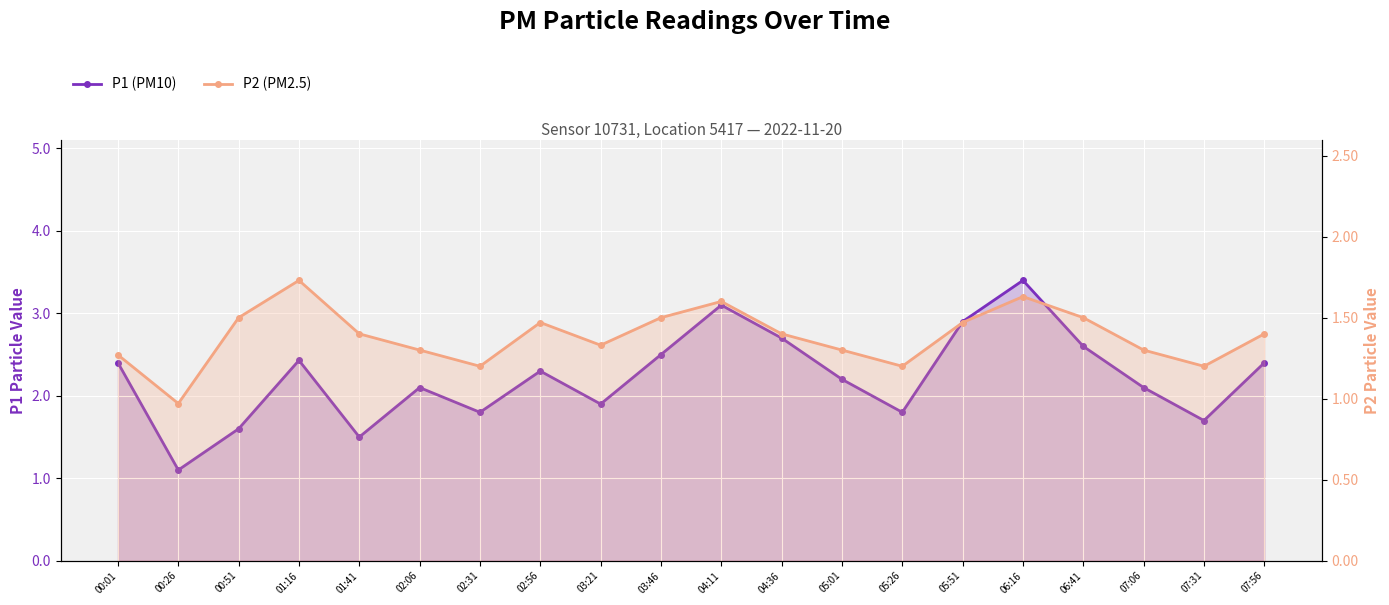

True or false: P1 (PM10) and P2 (PM2.5) intersect in this chart.

False